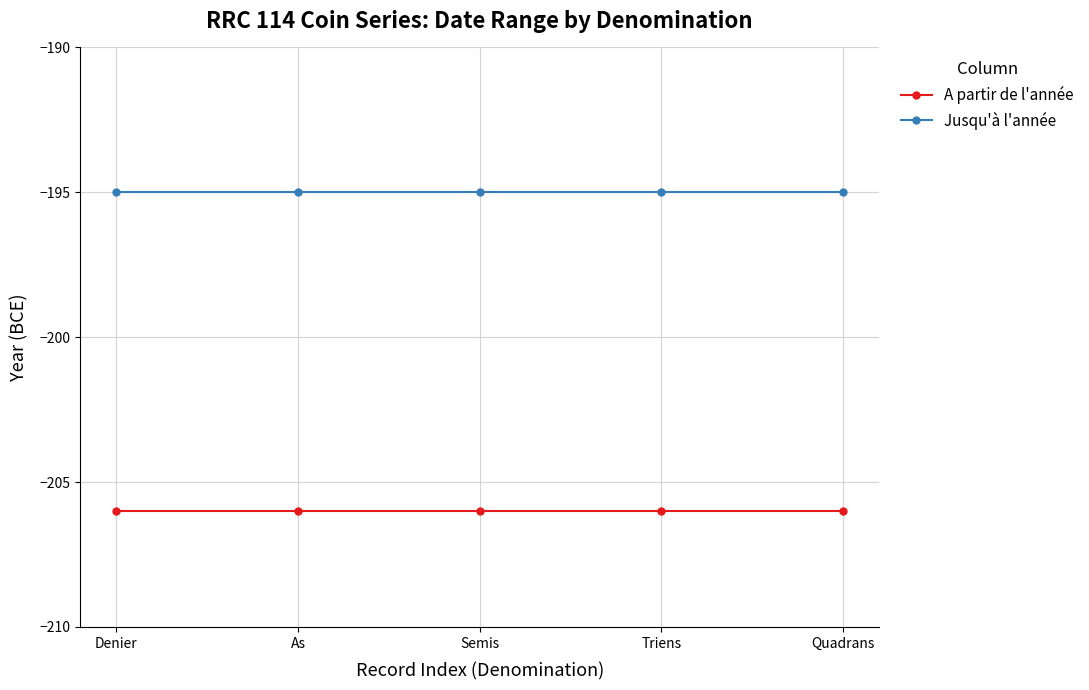

What is the minimum value shown in the chart?

-206